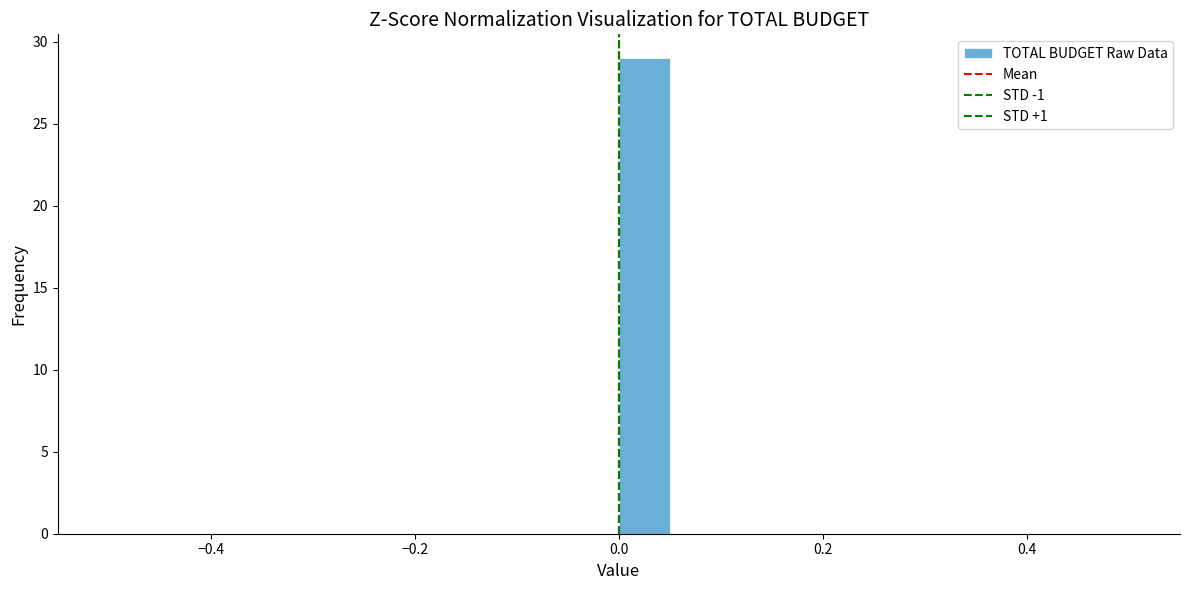

Read against the x-axis, roughly where is the centre of the tallest bar?

0.02